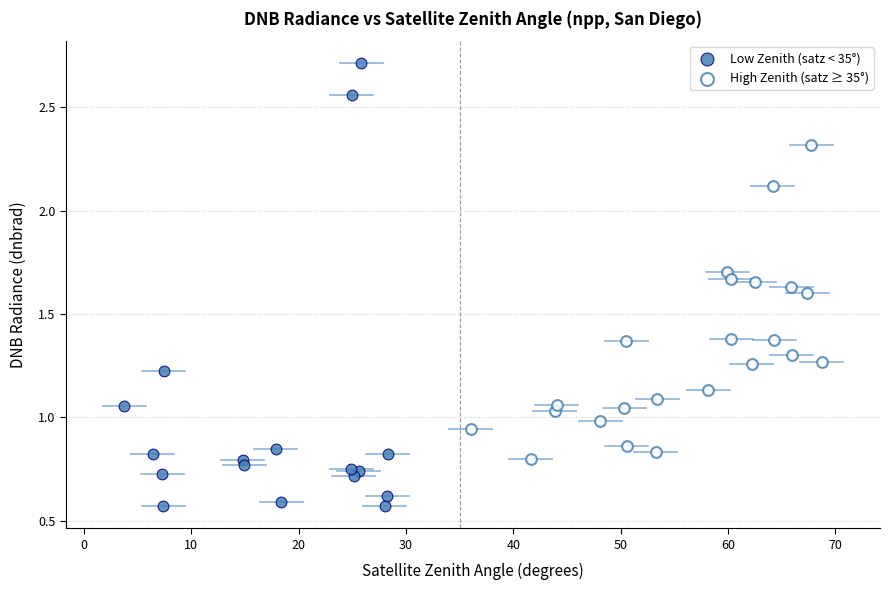

Which series contains the highest Y value?

Low Zenith (satz < 35°)